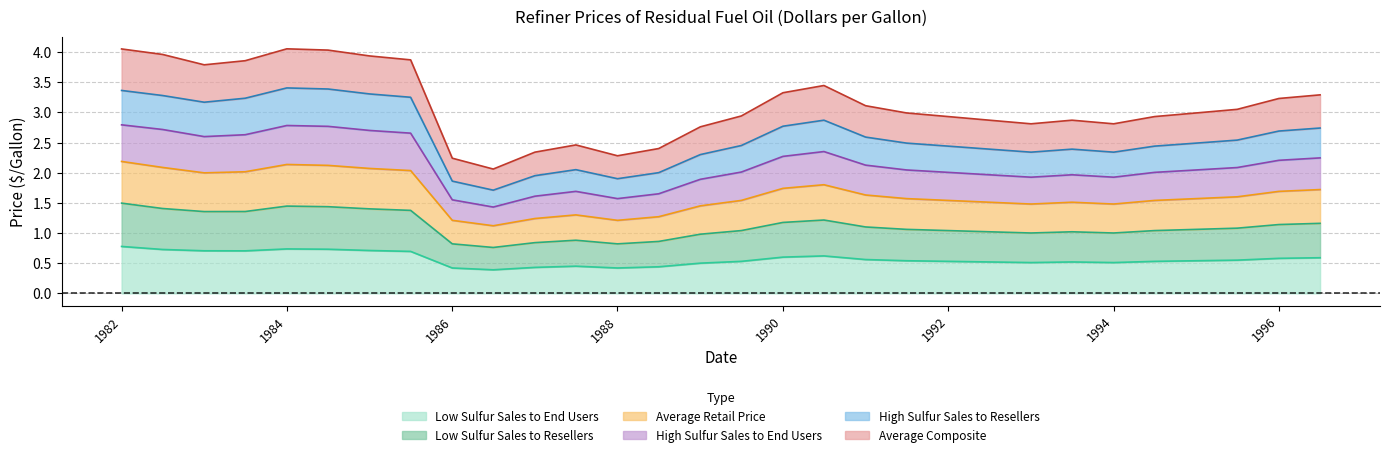

In Average Retail Price, how many points are lower than both neighbors (excluding endpoints)?

5